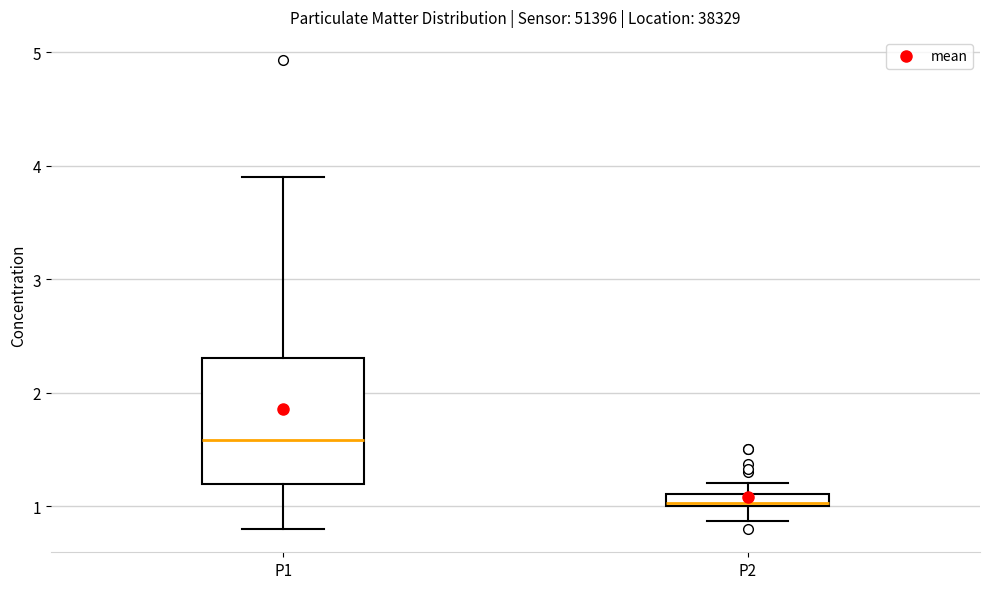

Where does the lower whisker of the box for P2 end on the y-axis? The values are not printed on the chart, so give them approximately, as read against the axis.

0.9